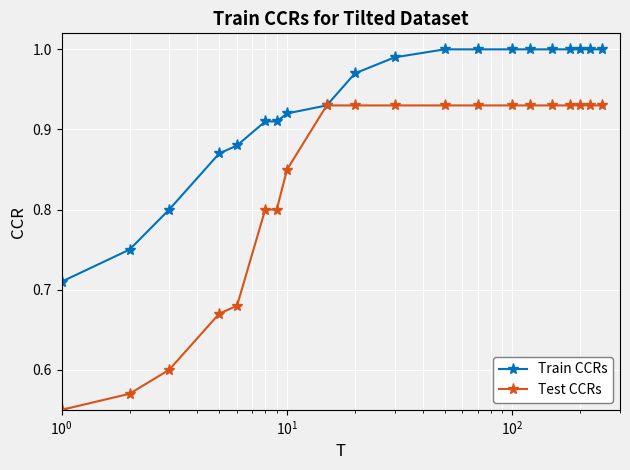

Which series has the largest total across all categories?

Train CCRs